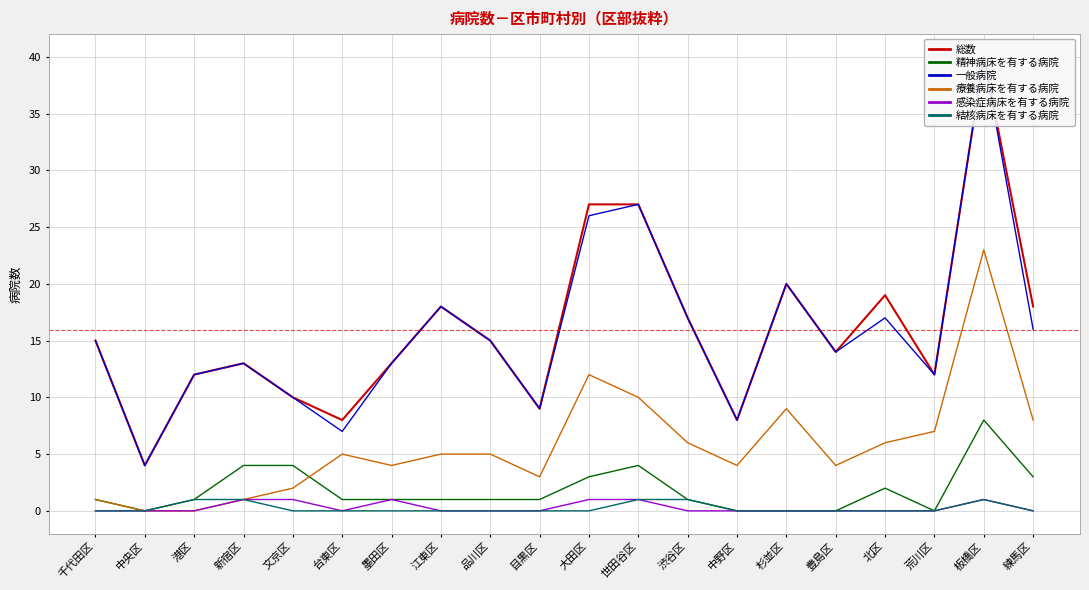

Which series changed the most between 渋谷区 and 練馬区?

精神病床を有する病院